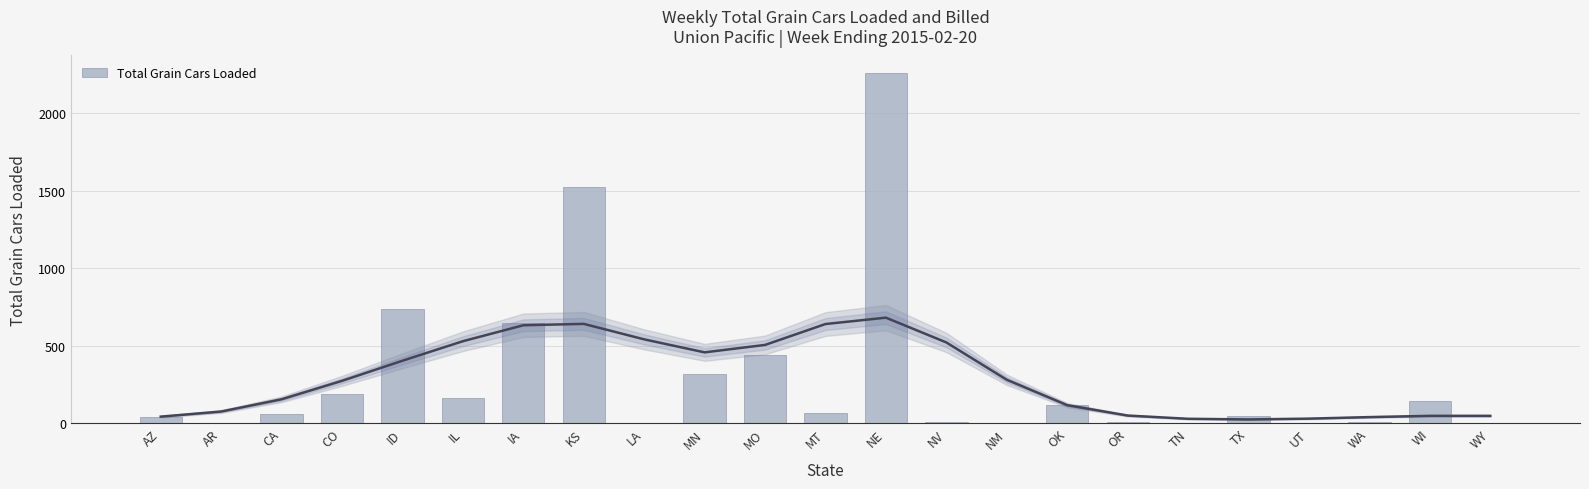

The value at WY is 741. True or false?

False